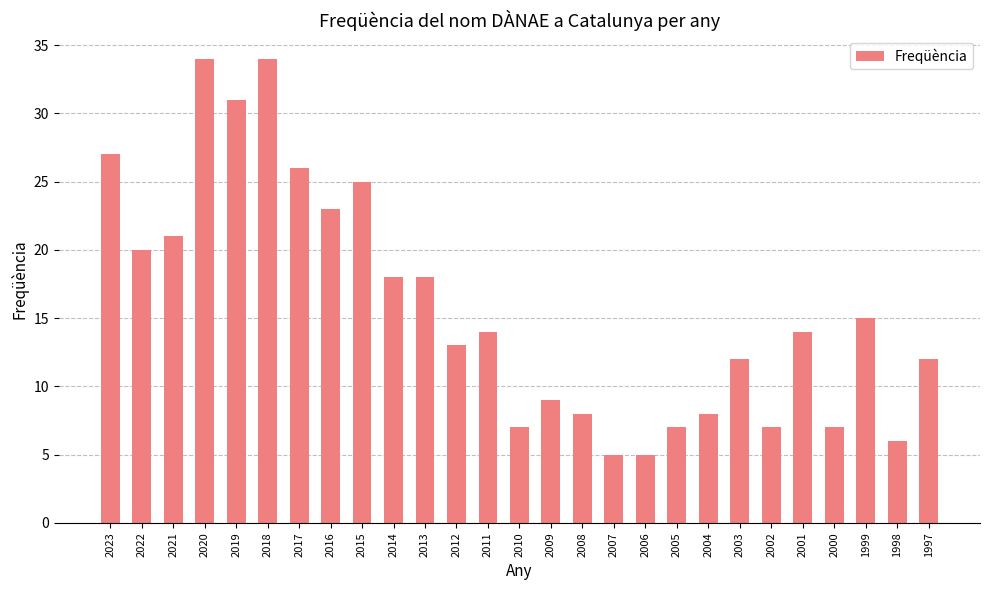

What is the sum of the values at 2017 and 2013?

44